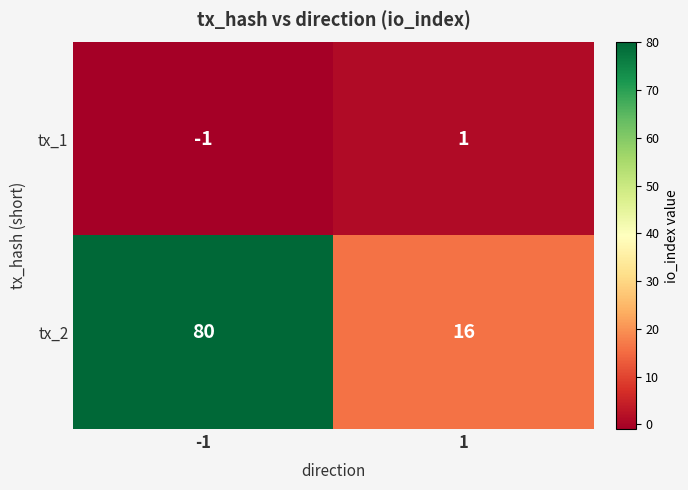

At which category does the chart reach its peak across all series?

-1